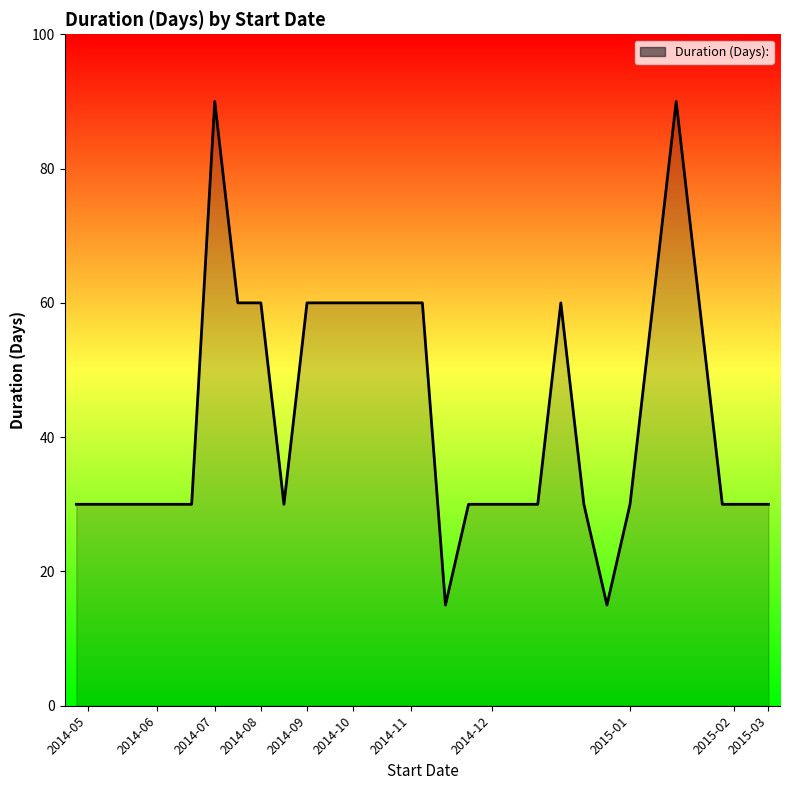

What is the minimum value shown in the chart?

15